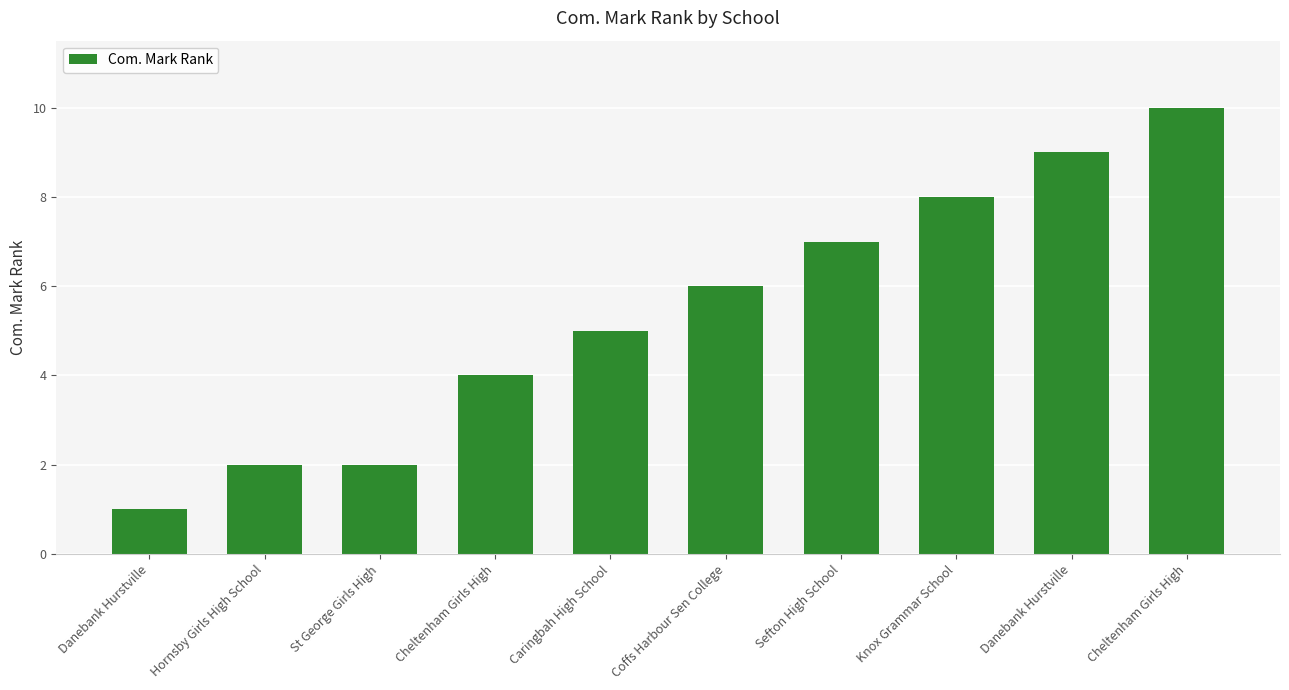

Are the bars horizontal?

No